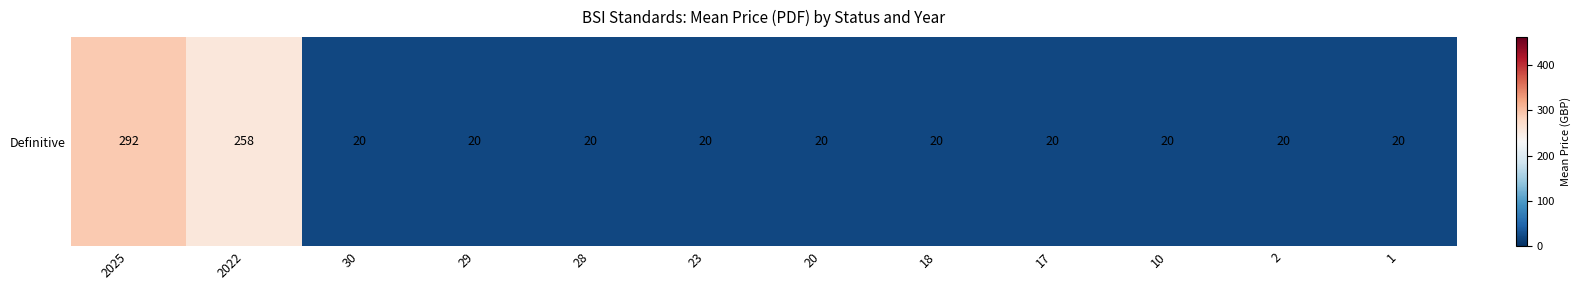

Reading left to right, extract all data points from this chart.

2025=291.7	2022=258.0	30=20.0	29=20.0	28=20.0	23=20.0	20=20.0	18=20.0	17=20.0	10=20.0	2=20.0	1=20.0